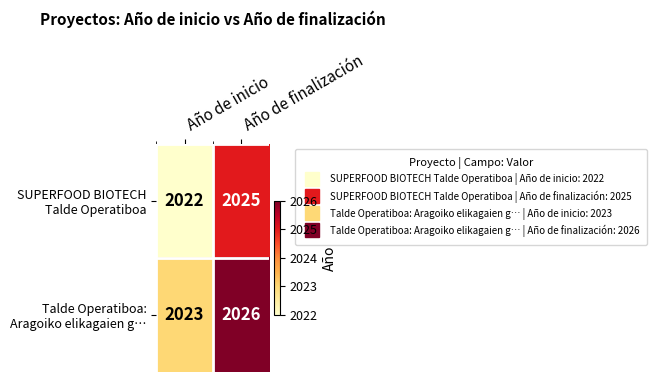

What is the minimum value shown in the chart?

2022